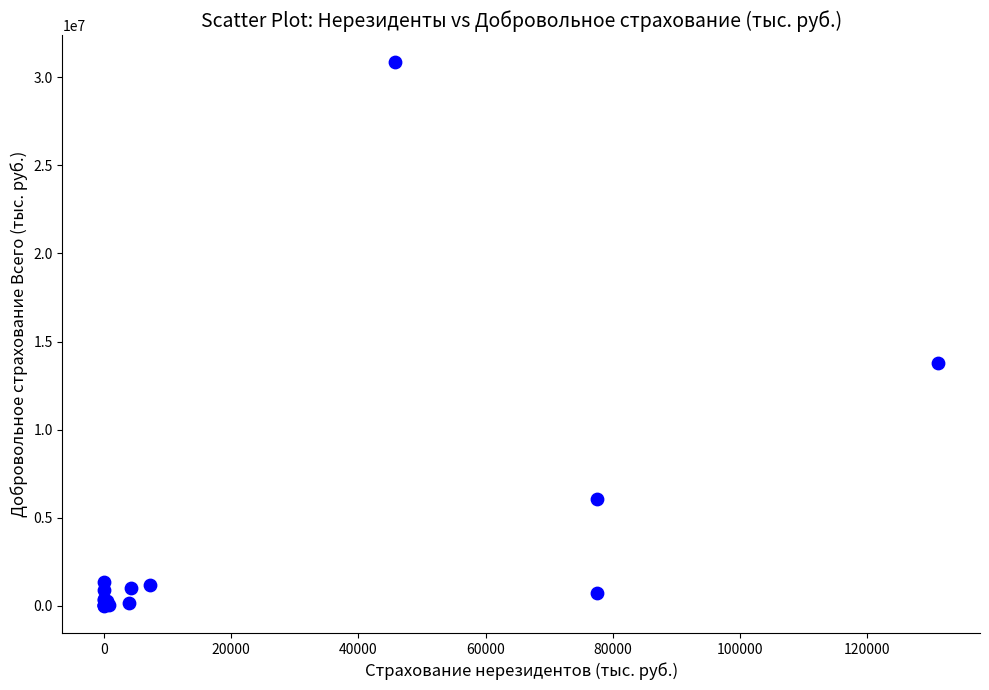

What Y value in the scatter plot is closest to 15423904?

13786054.5